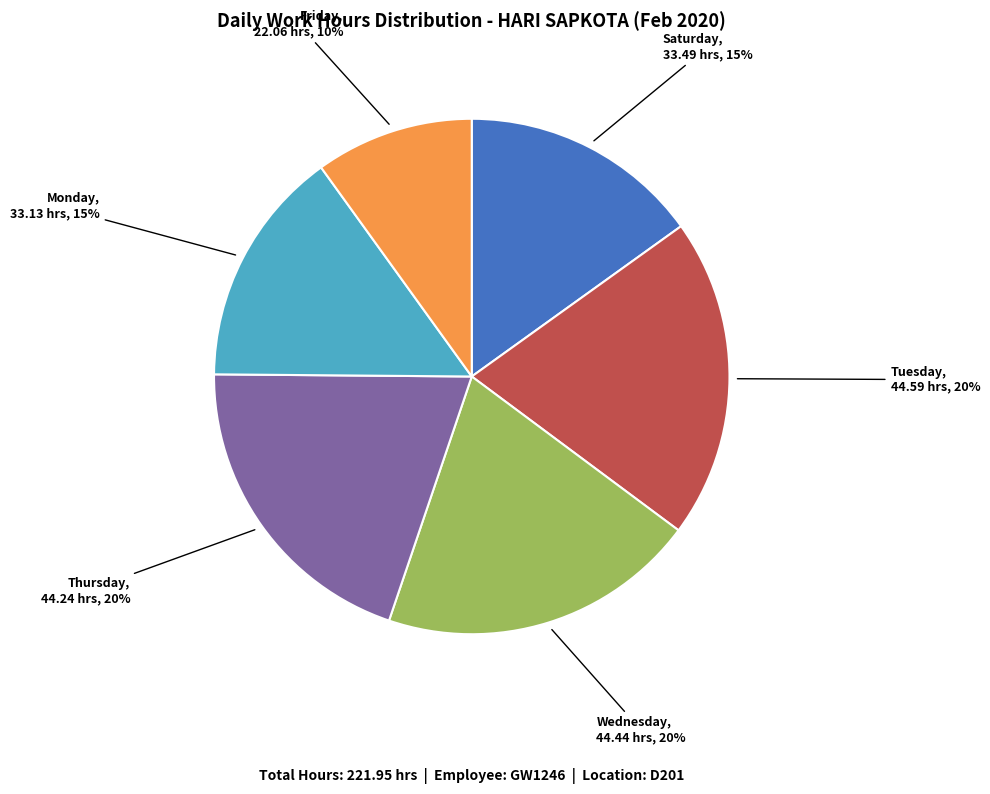

To the nearest percent, what portion does Thursday represent?

20%